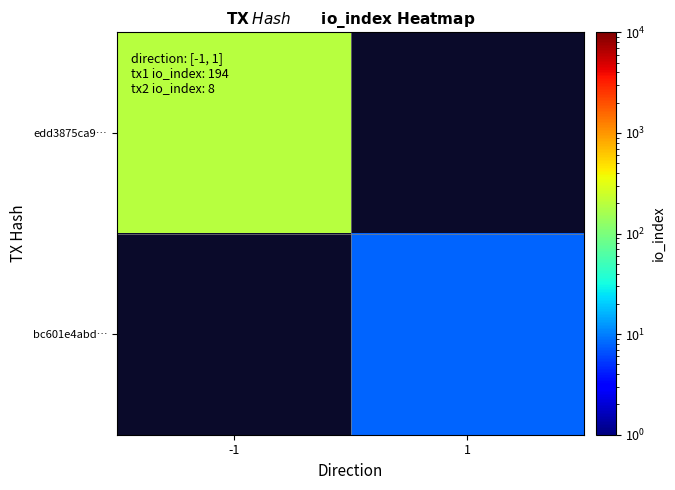

Rank the series by their average value, from highest to lowest.

edd3875ca9…, bc601e4abd…